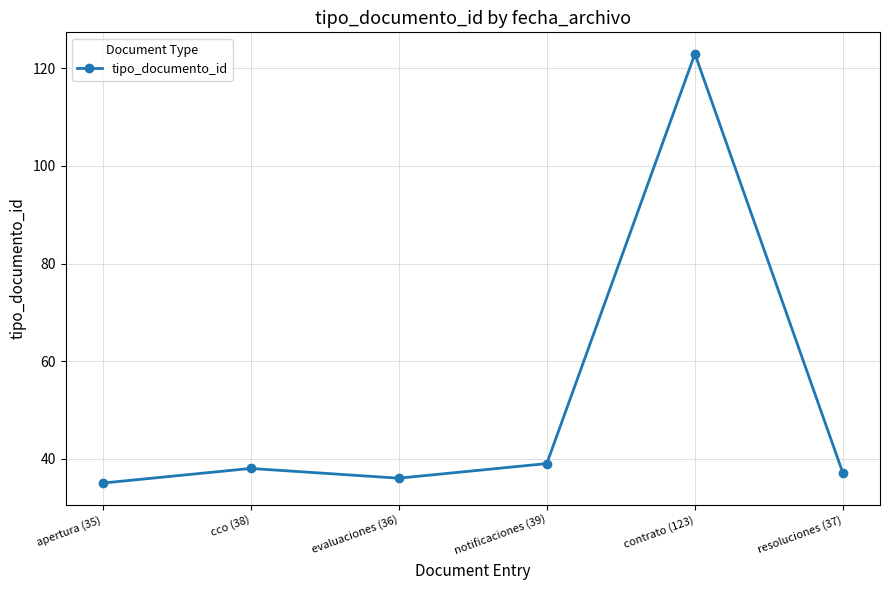

Which label corresponds to the largest value in the chart?

contrato (123)